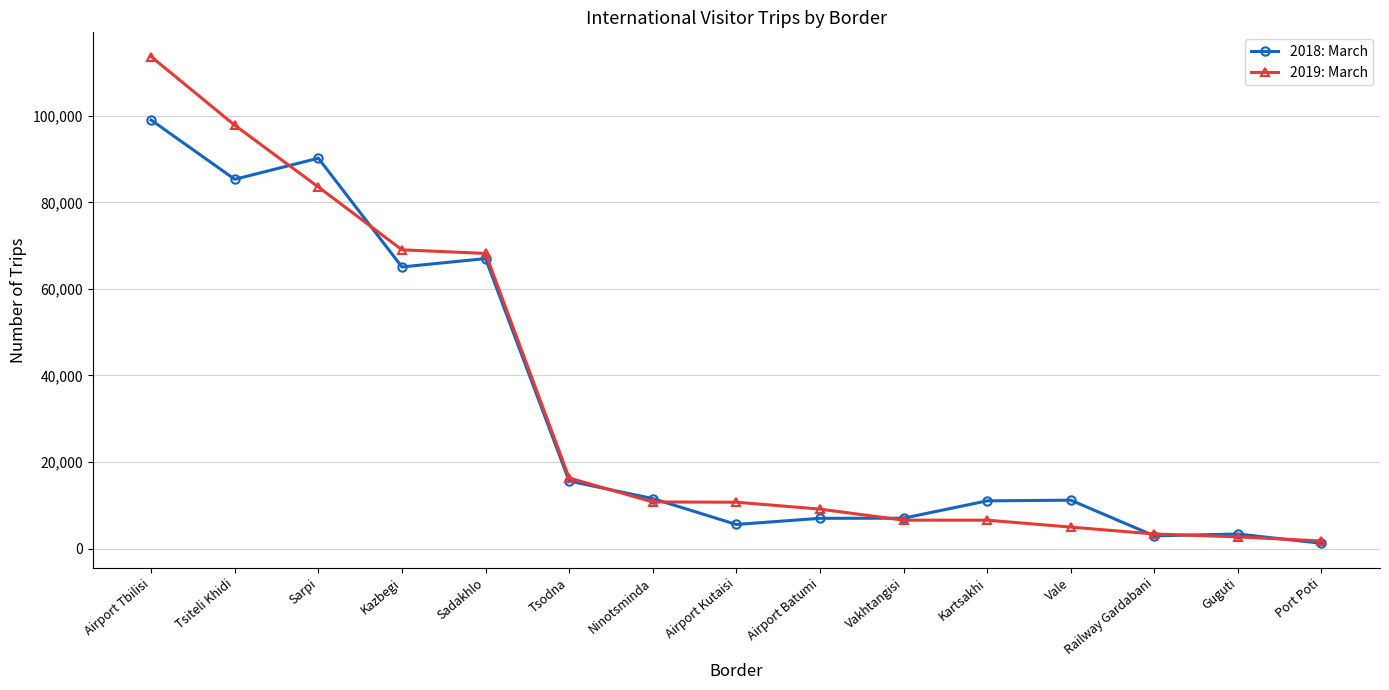

Is it true that 2018: March equals 3347 at Guguti?

True